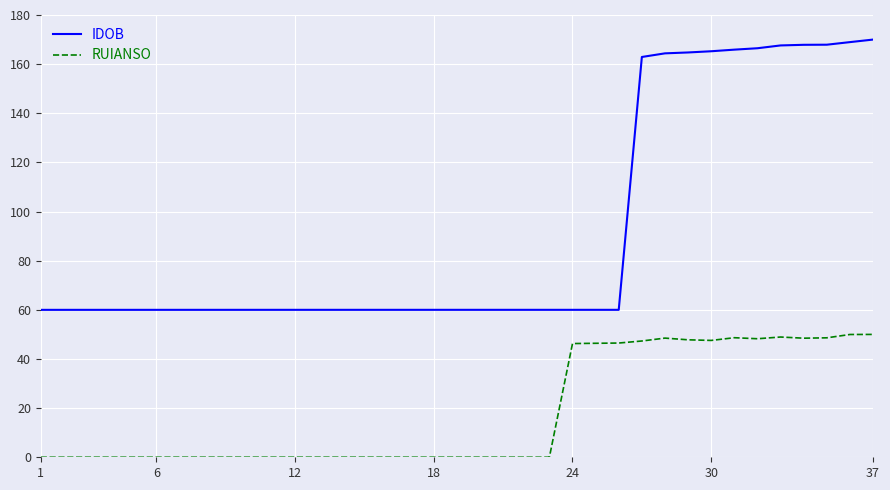

What are all the series names shown in the legend?

IDOB, RUIANSO